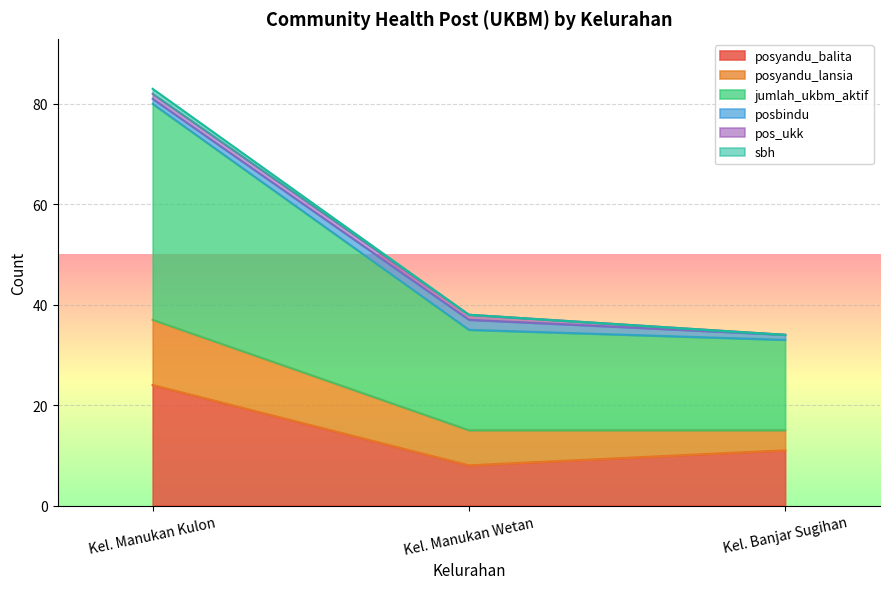

Rank the categories by posyandu_balita value from lowest to highest.

Kel. Manukan Wetan, Kel. Banjar Sugihan, Kel. Manukan Kulon